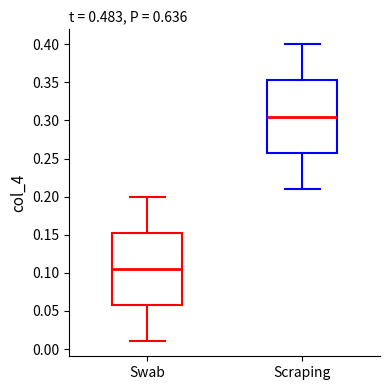

Reading left to right, read every box against the y-axis: the position of its median line, the range the box covers, and the ends of its whiskers. The values are not printed on the chart, so give them approximately, as read against the axis.

Swab: median 0.105, box 0.060 to 0.155, whiskers 0.010 to 0.200
Scraping: median 0.305, box 0.260 to 0.355, whiskers 0.210 to 0.400